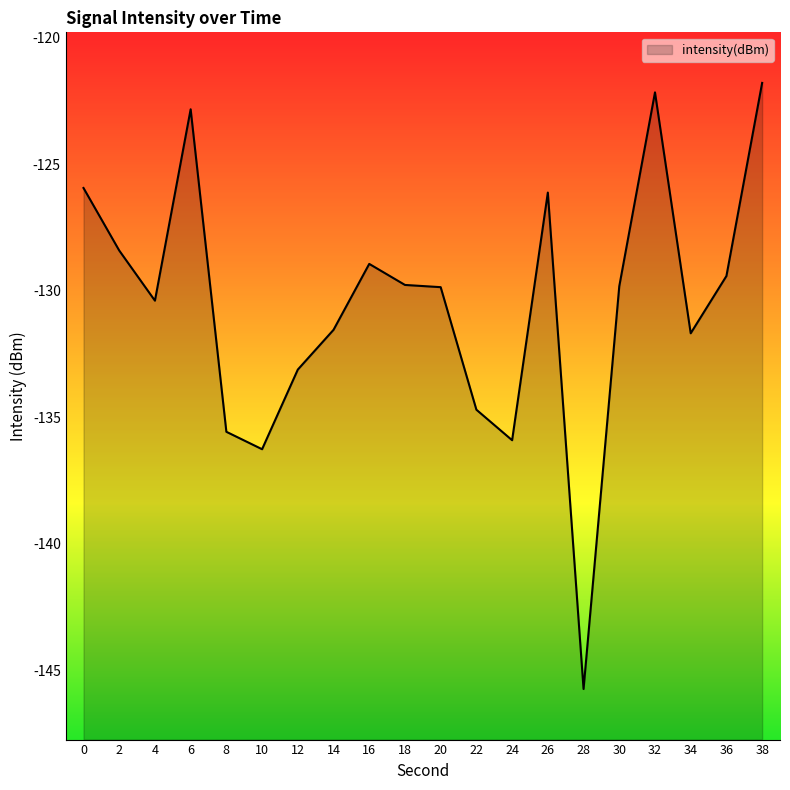

The value at 14 is -223.9. True or false?

False